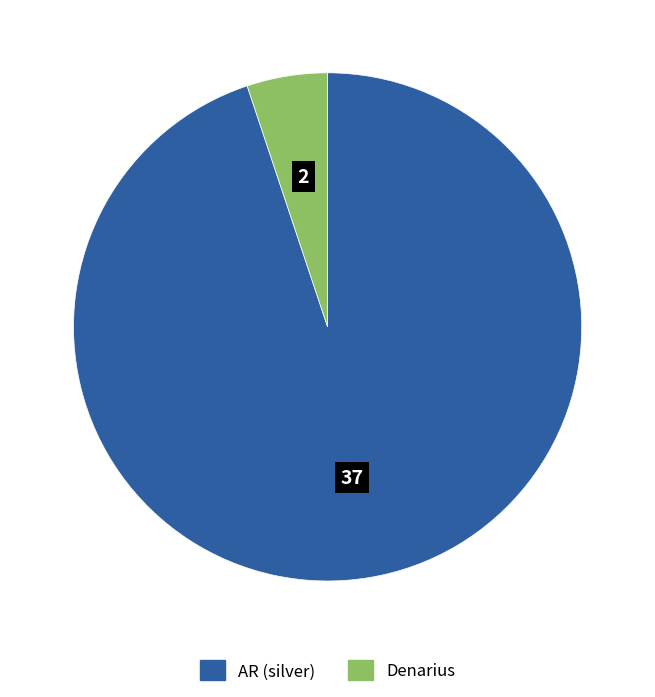

Rank the categories by value from lowest to highest.

Denarius, AR (silver)